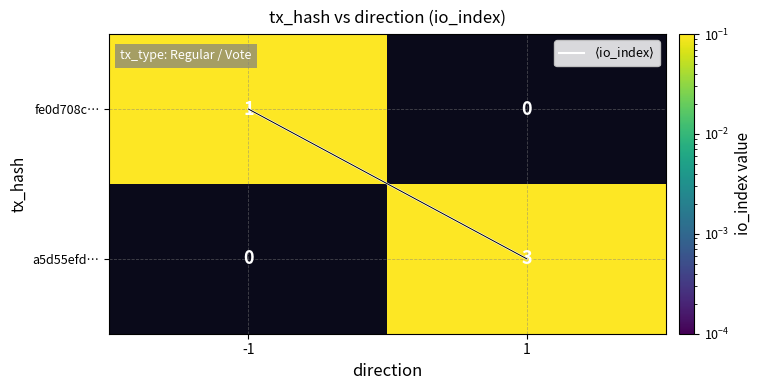

Rank the series by their maximum value, from lowest to highest.

fe0d708c…, a5d55efd…